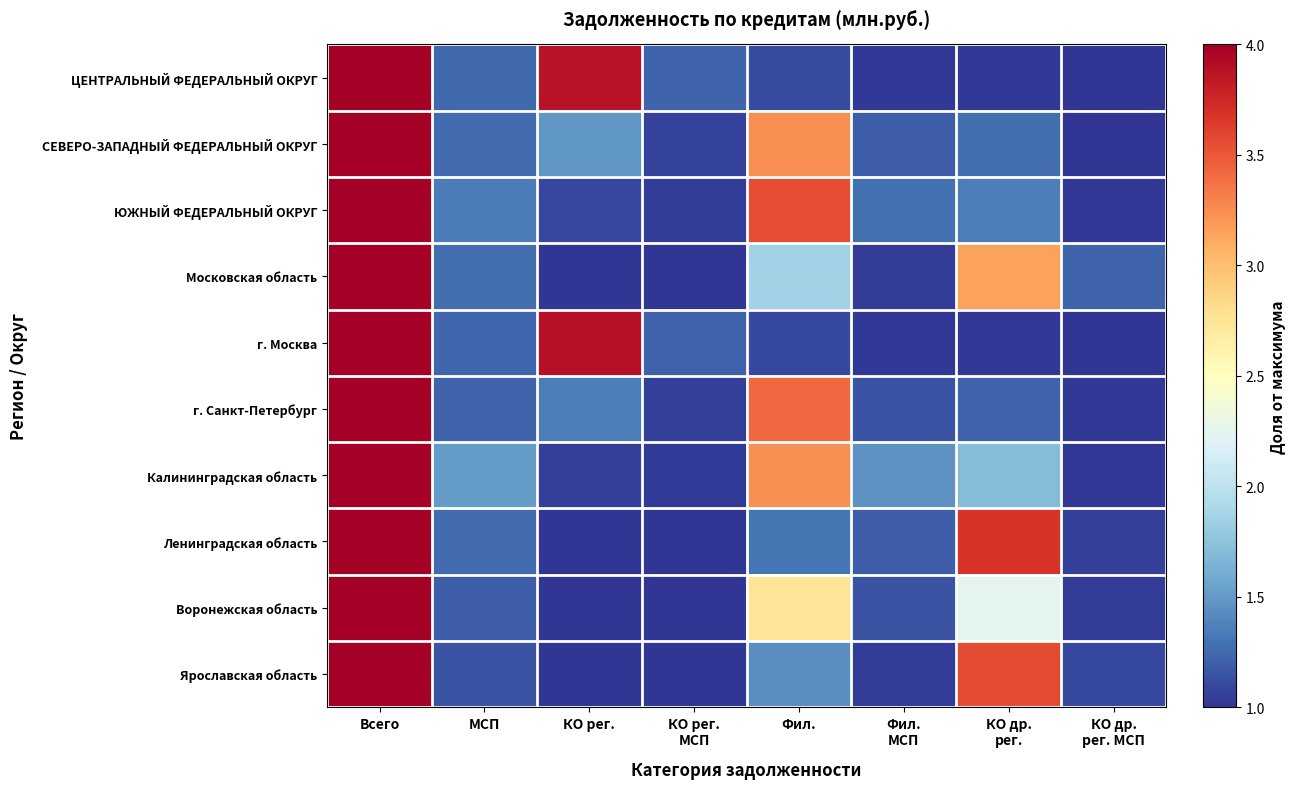

At Фил., list the series in order from largest to smallest.

ЮЖНЫЙ ФЕДЕРАЛЬНЫЙ ОКРУГ, г. Санкт-Петербург, СЕВЕРО-ЗАПАДНЫЙ ФЕДЕРАЛЬНЫЙ ОКРУГ, Калининградская область, Воронежская область, Московская область, Ярославская область, Ленинградская область, ЦЕНТРАЛЬНЫЙ ФЕДЕРАЛЬНЫЙ ОКРУГ, г. Москва